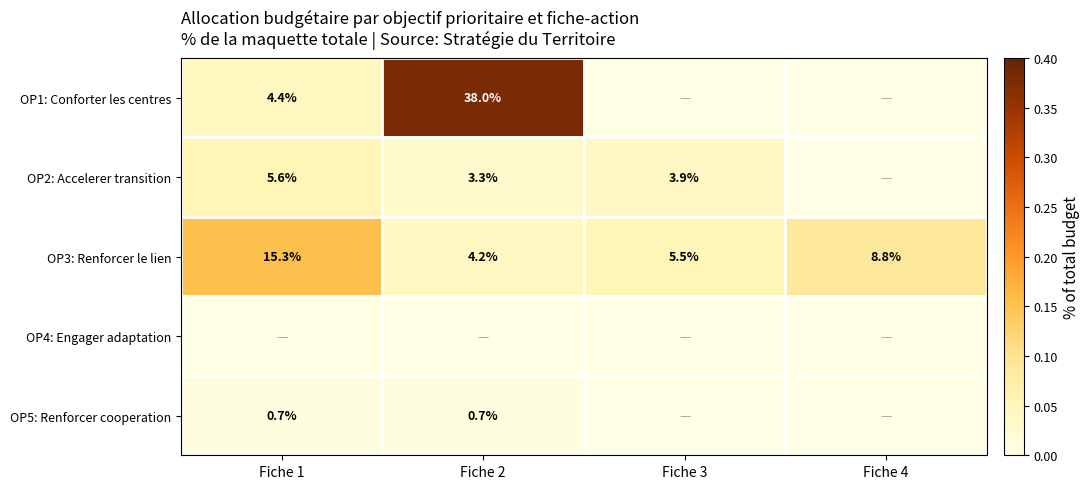

What is the sum of the OP3: Renforcer le lien values at Fiche 3 and Fiche 4?

14.3